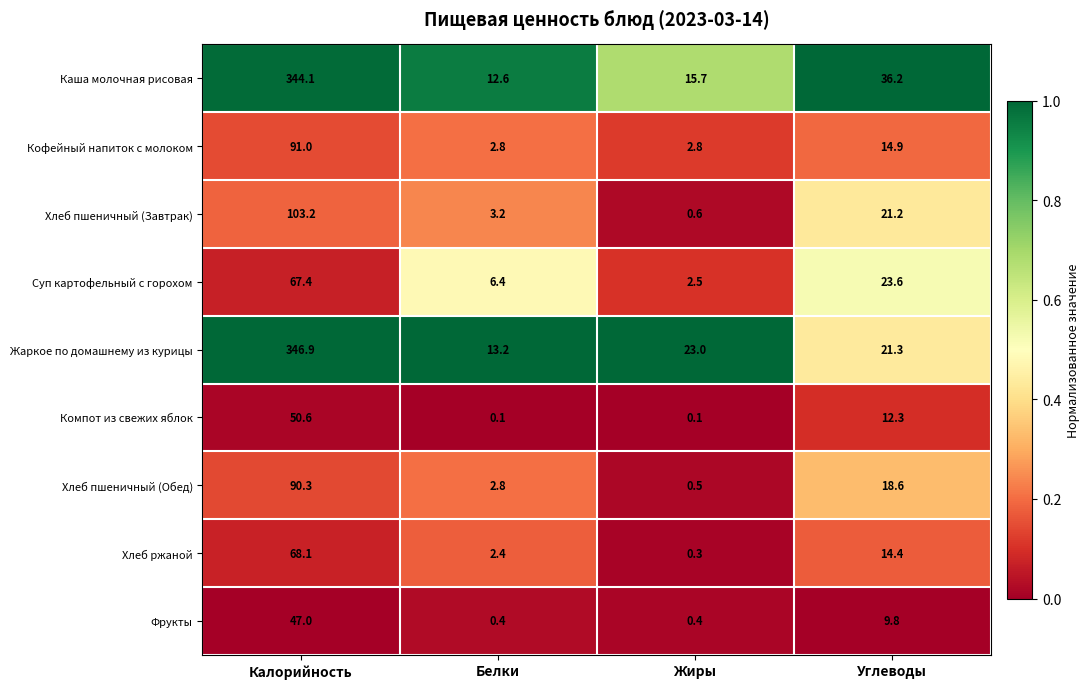

The Хлеб ржаной series shows 0.3 at Жиры. True or false?

True